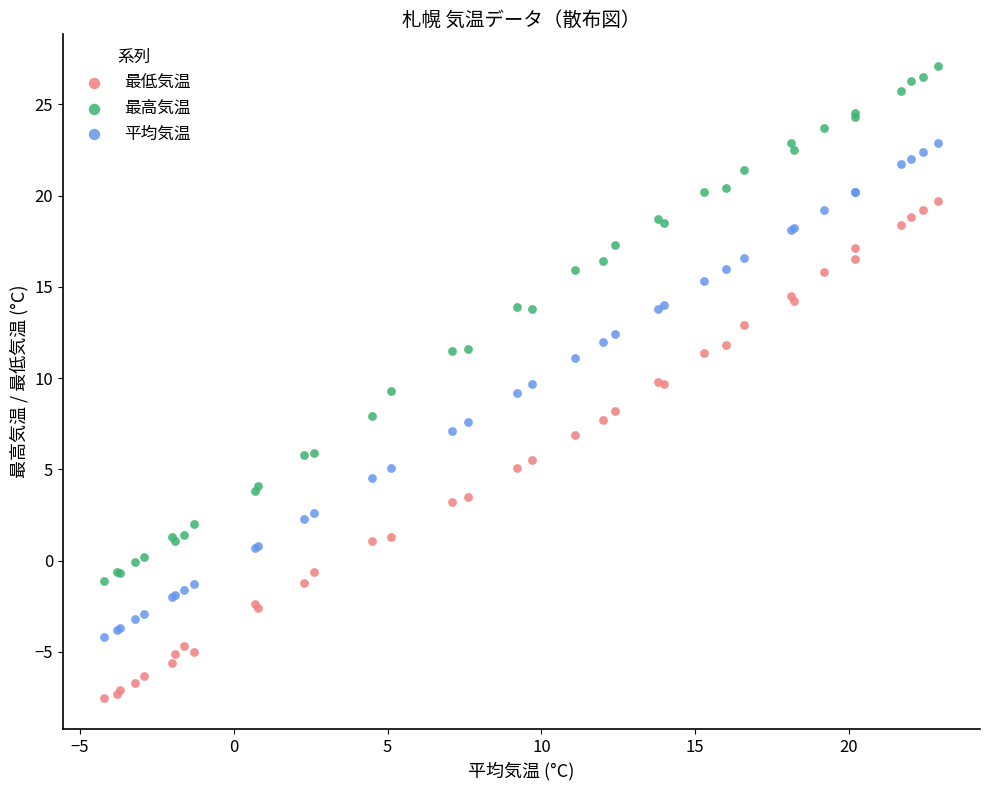

Which series has the largest Y range (max minus min)?

最高気温